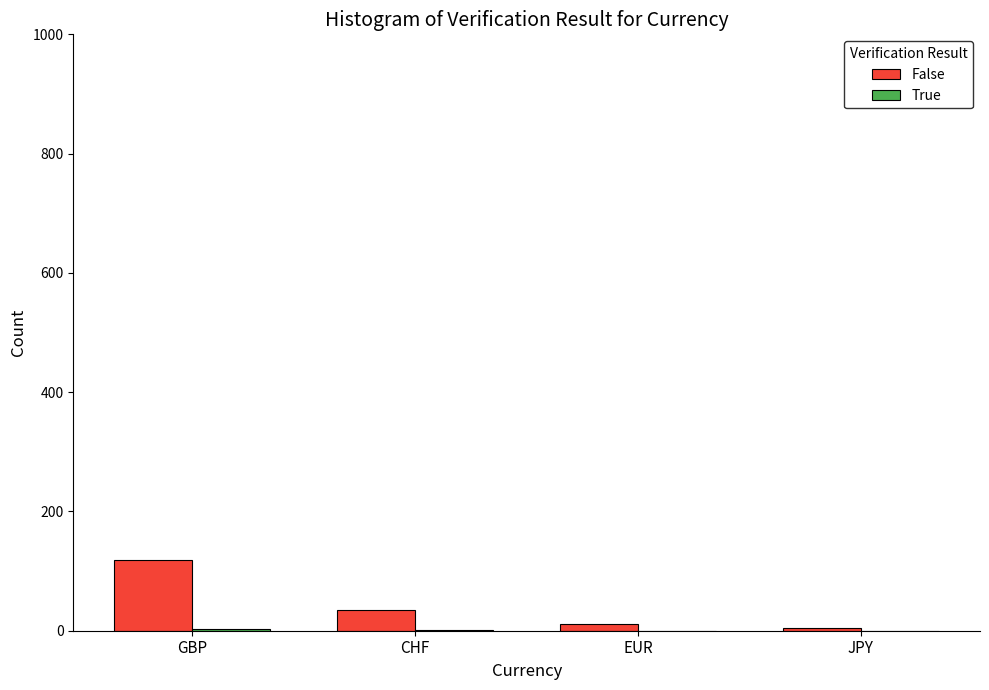

At which category does the chart reach its peak across all series?

GBP